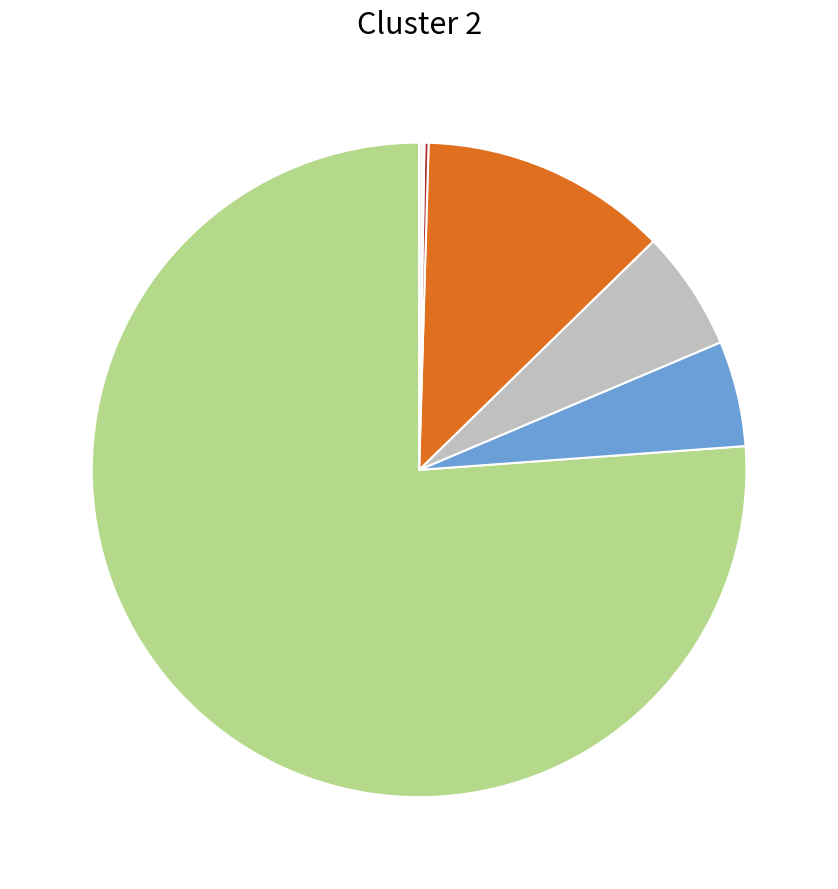

Does any single category account for the majority?

Yes